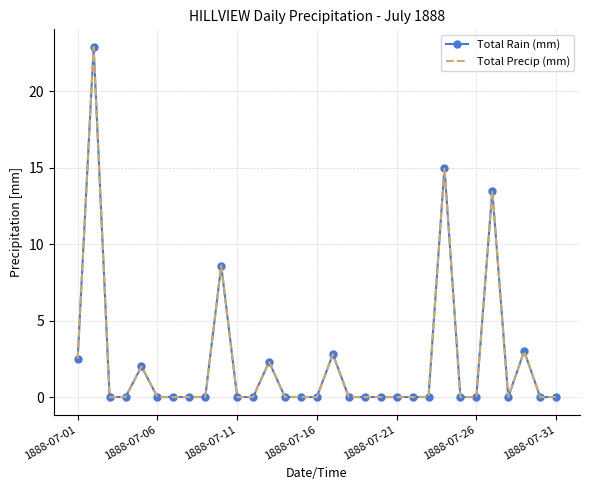

Reading right to left, transcribe all the data shown in this chart.

Total Rain (mm): 0.0	0.0	3.0	0.0	13.5	0.0	0.0	15.0	0.0	0.0	0.0	0.0	0.0	0.0	2.8	0.0	0.0	0.0	2.3	0.0	0.0	8.6	0.0	0.0	0.0	0.0	2.0	0.0	0.0	22.9	2.5
Total Precip (mm): 0.0	0.0	3.0	0.0	13.5	0.0	0.0	15.0	0.0	0.0	0.0	0.0	0.0	0.0	2.8	0.0	0.0	0.0	2.3	0.0	0.0	8.6	0.0	0.0	0.0	0.0	2.0	0.0	0.0	22.9	2.5